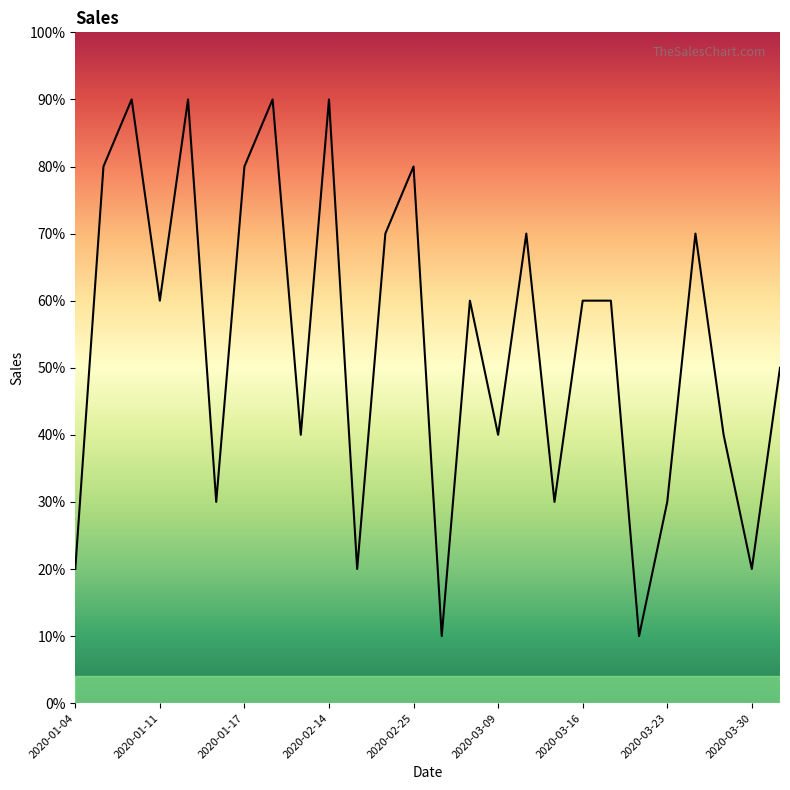

Does the chart have visible grid lines?

No